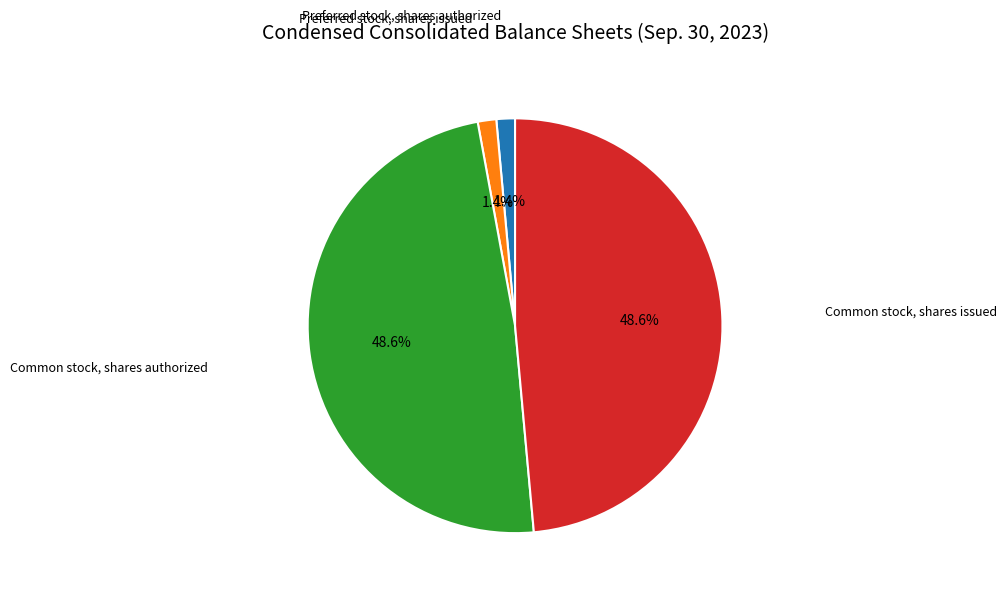

How many segments does this pie chart have?

4